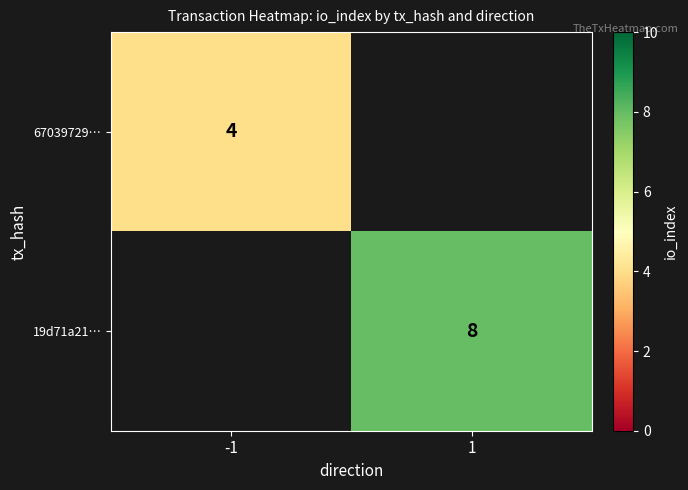

The 19d71a21… series shows 3 at 1. True or false?

False